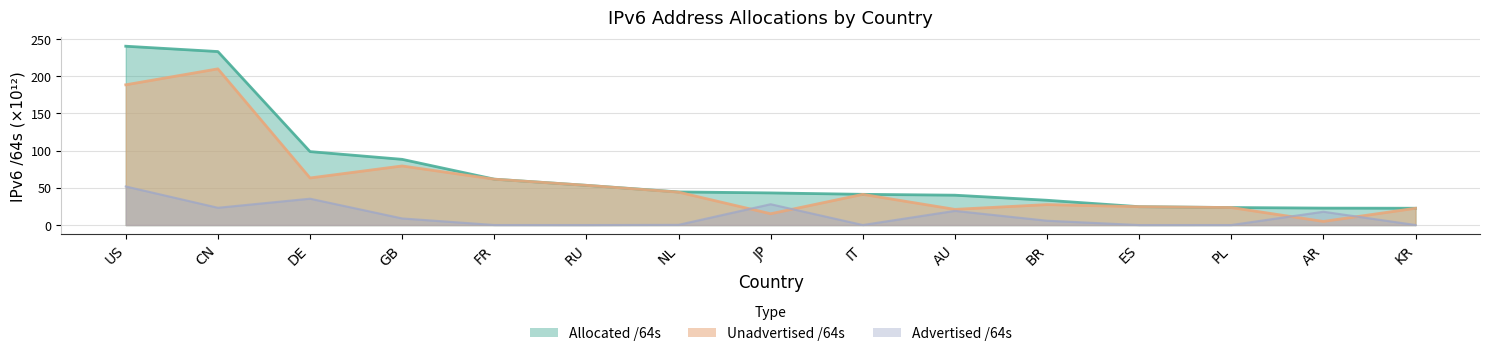

Which has a higher value, DE or ES?

DE